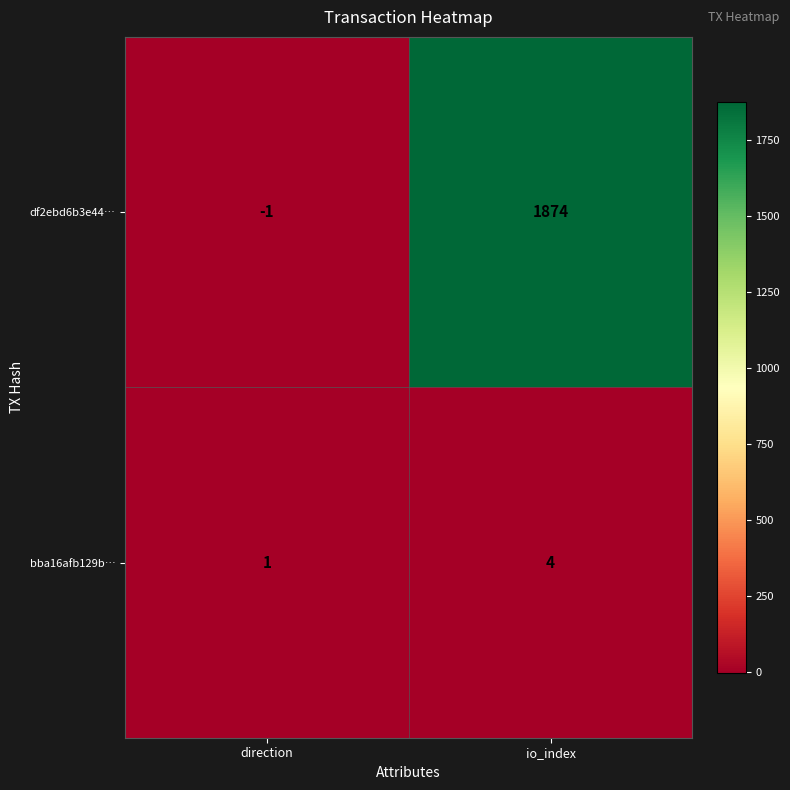

True or false: bba16afb129b… has a value of 1 at direction.

True